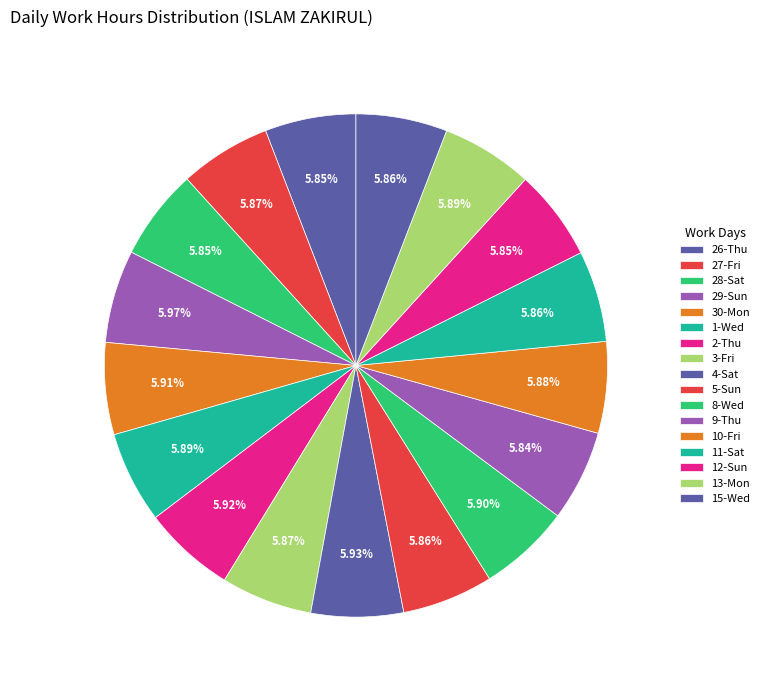

The 2-Thu slice represents 6% of the pie. True or false?

True